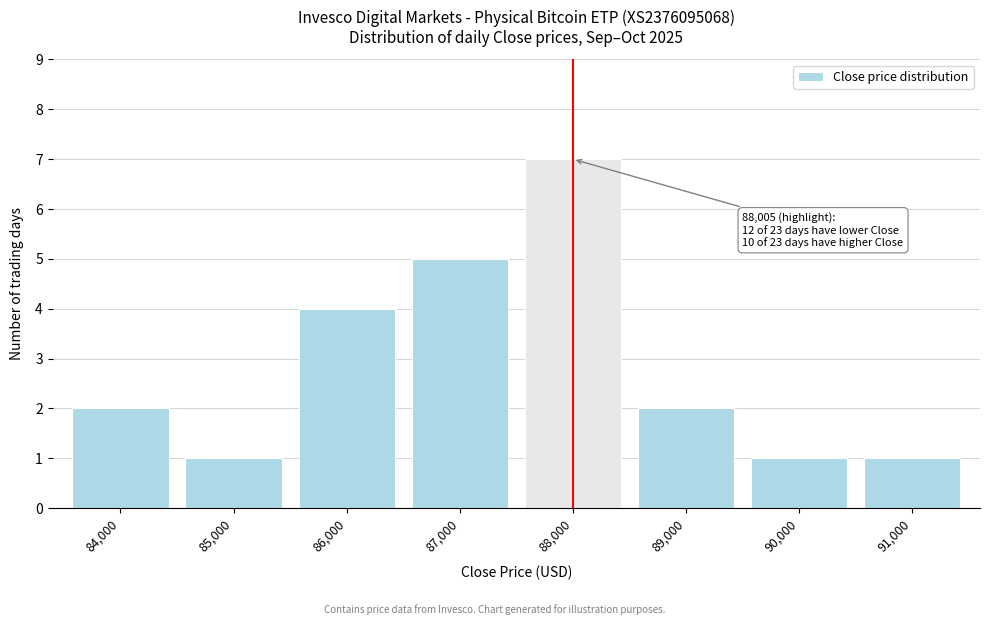

Reading left to right, transcribe all the data shown in this chart.

2	1	4	5	7	2	1	1